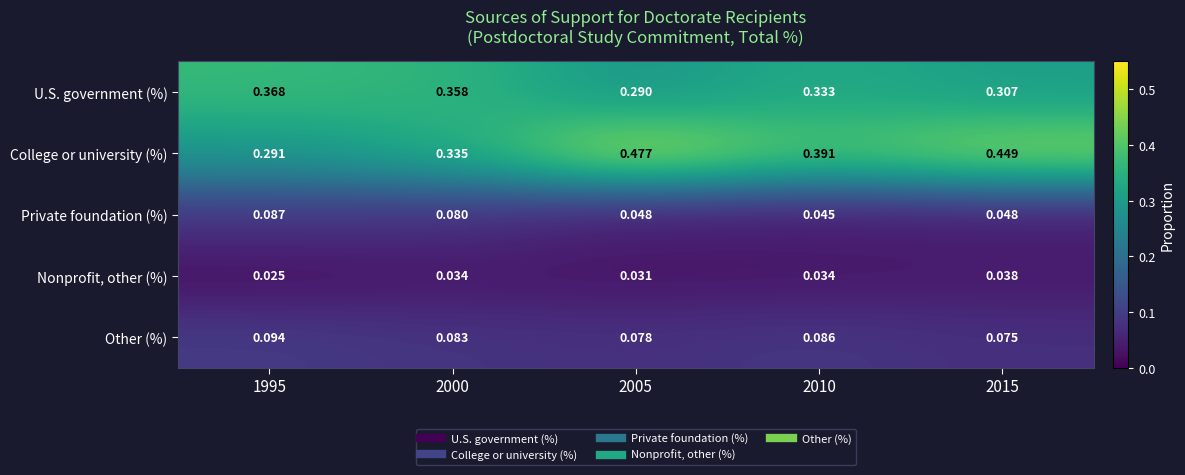

Is the value of Private foundation (%) at 1995 greater than the value of U.S. government (%) at 2005?

No